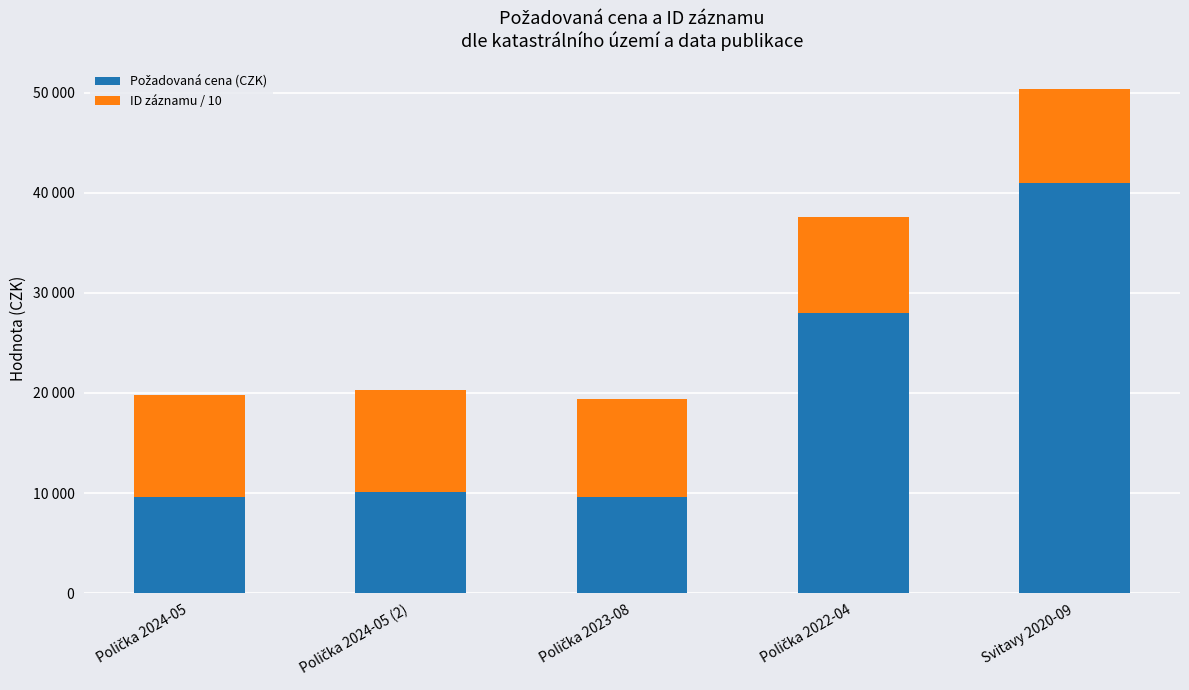

Are the bars horizontal?

No